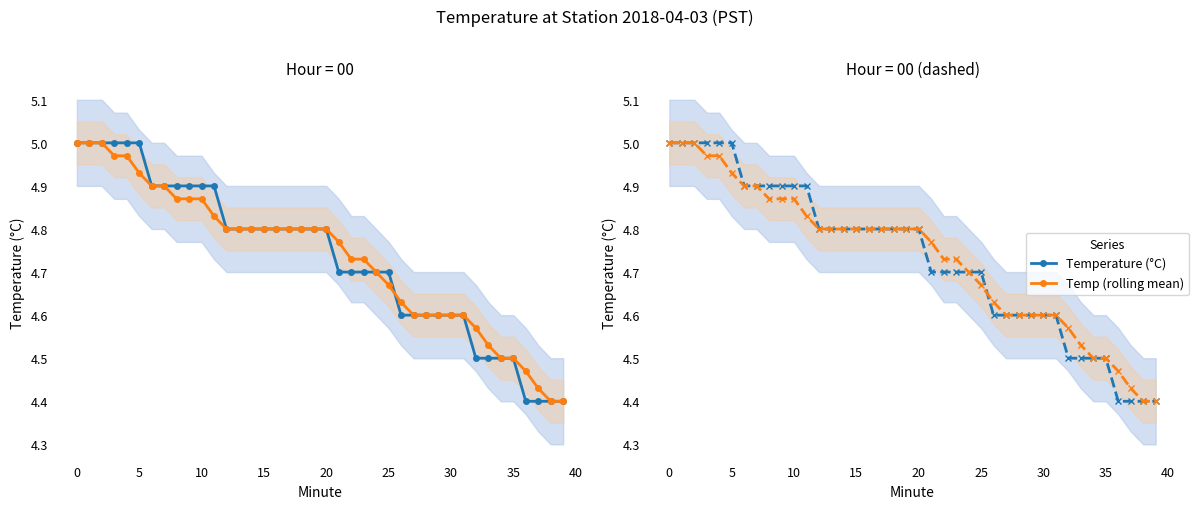

List the series in order of their peak value, highest first.

Temperature (°C), Temp (rolling mean)